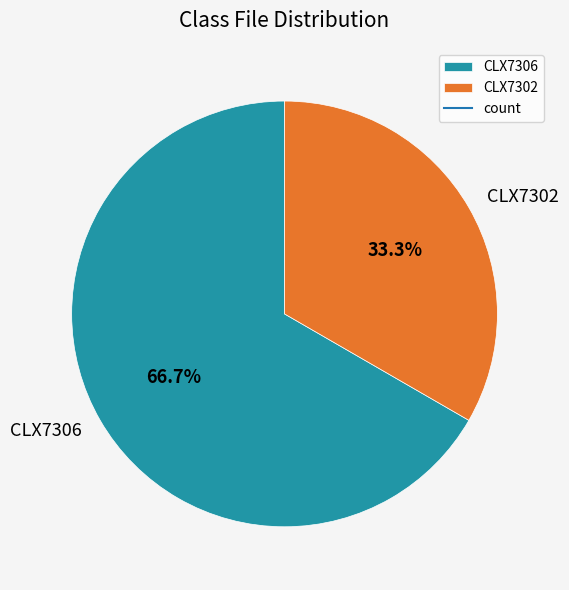

What is the largest slice in the pie chart?

CLX7306